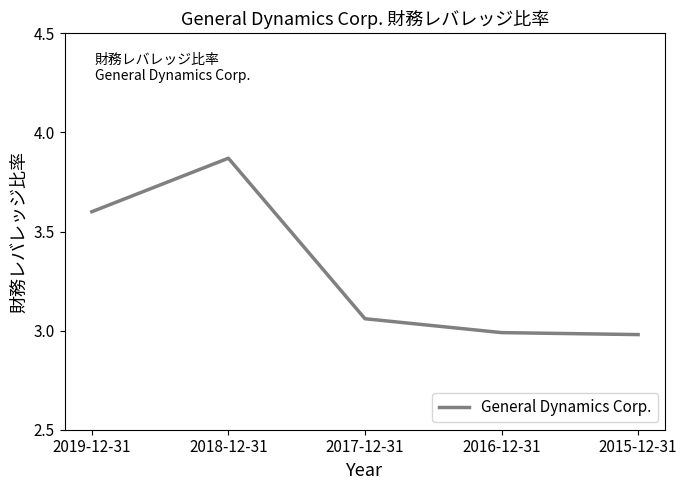

What position from the left is 2019-12-31?

1